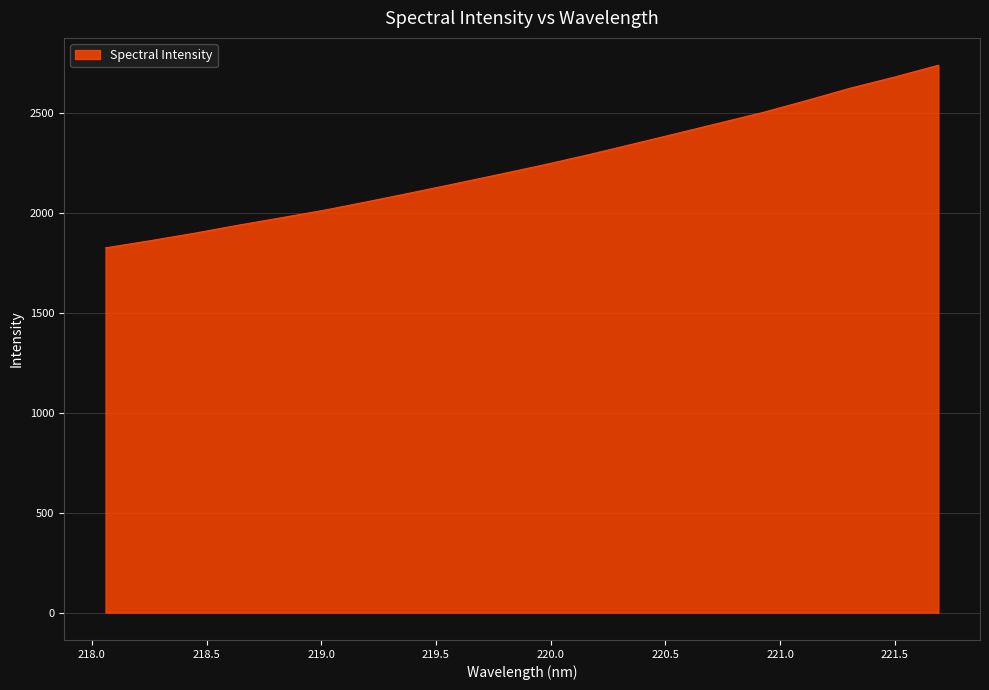

What is the greatest value displayed?

2736.2